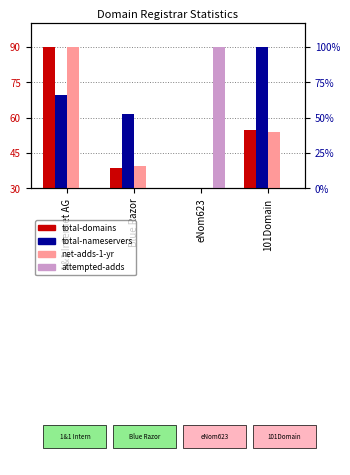

What position from the right is 101Domain?

1